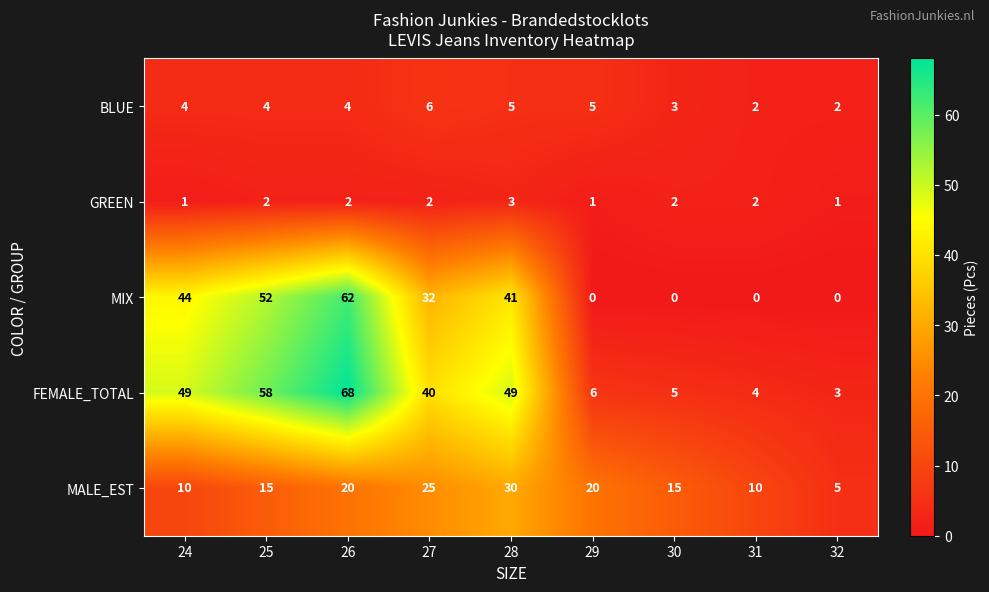

What is the total value across all series at 30?

25